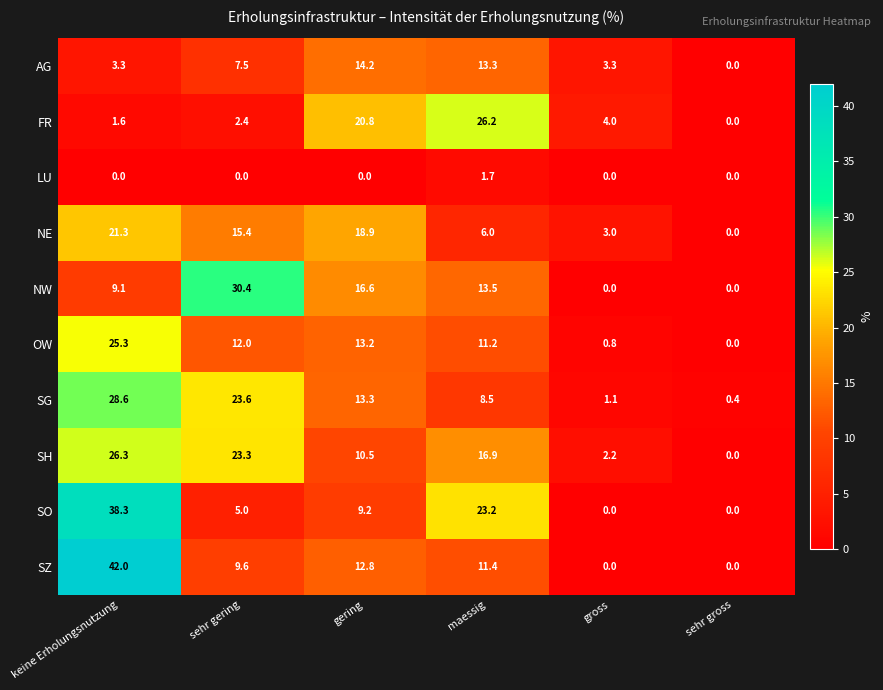

At which category is the sum across all series the highest?

keine Erholungsnutzung